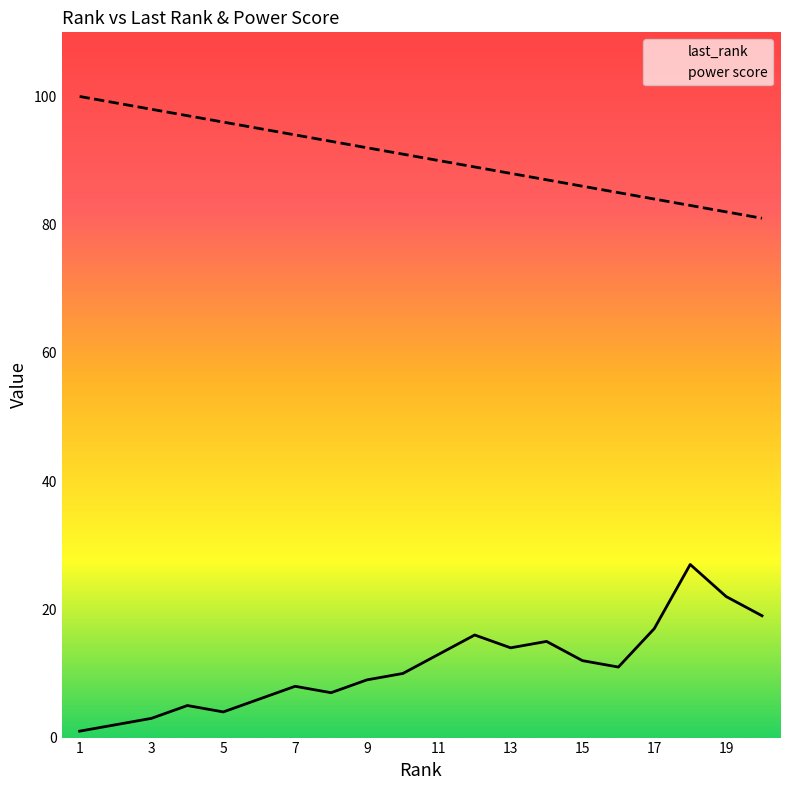

The power score series shows 81 at 20. True or false?

True